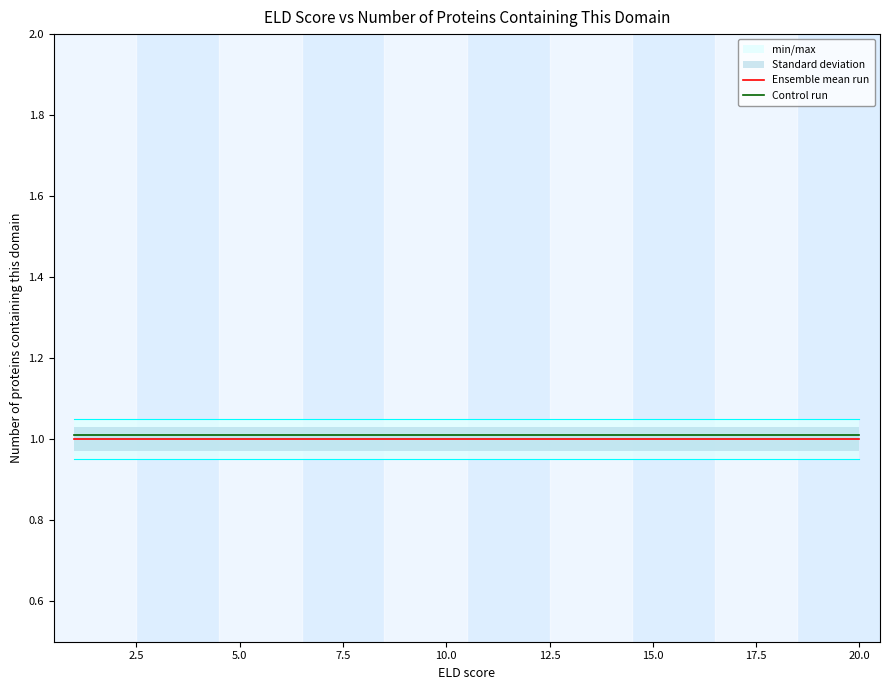

The Ensemble mean run series shows 1.7 at 10.0. True or false?

False